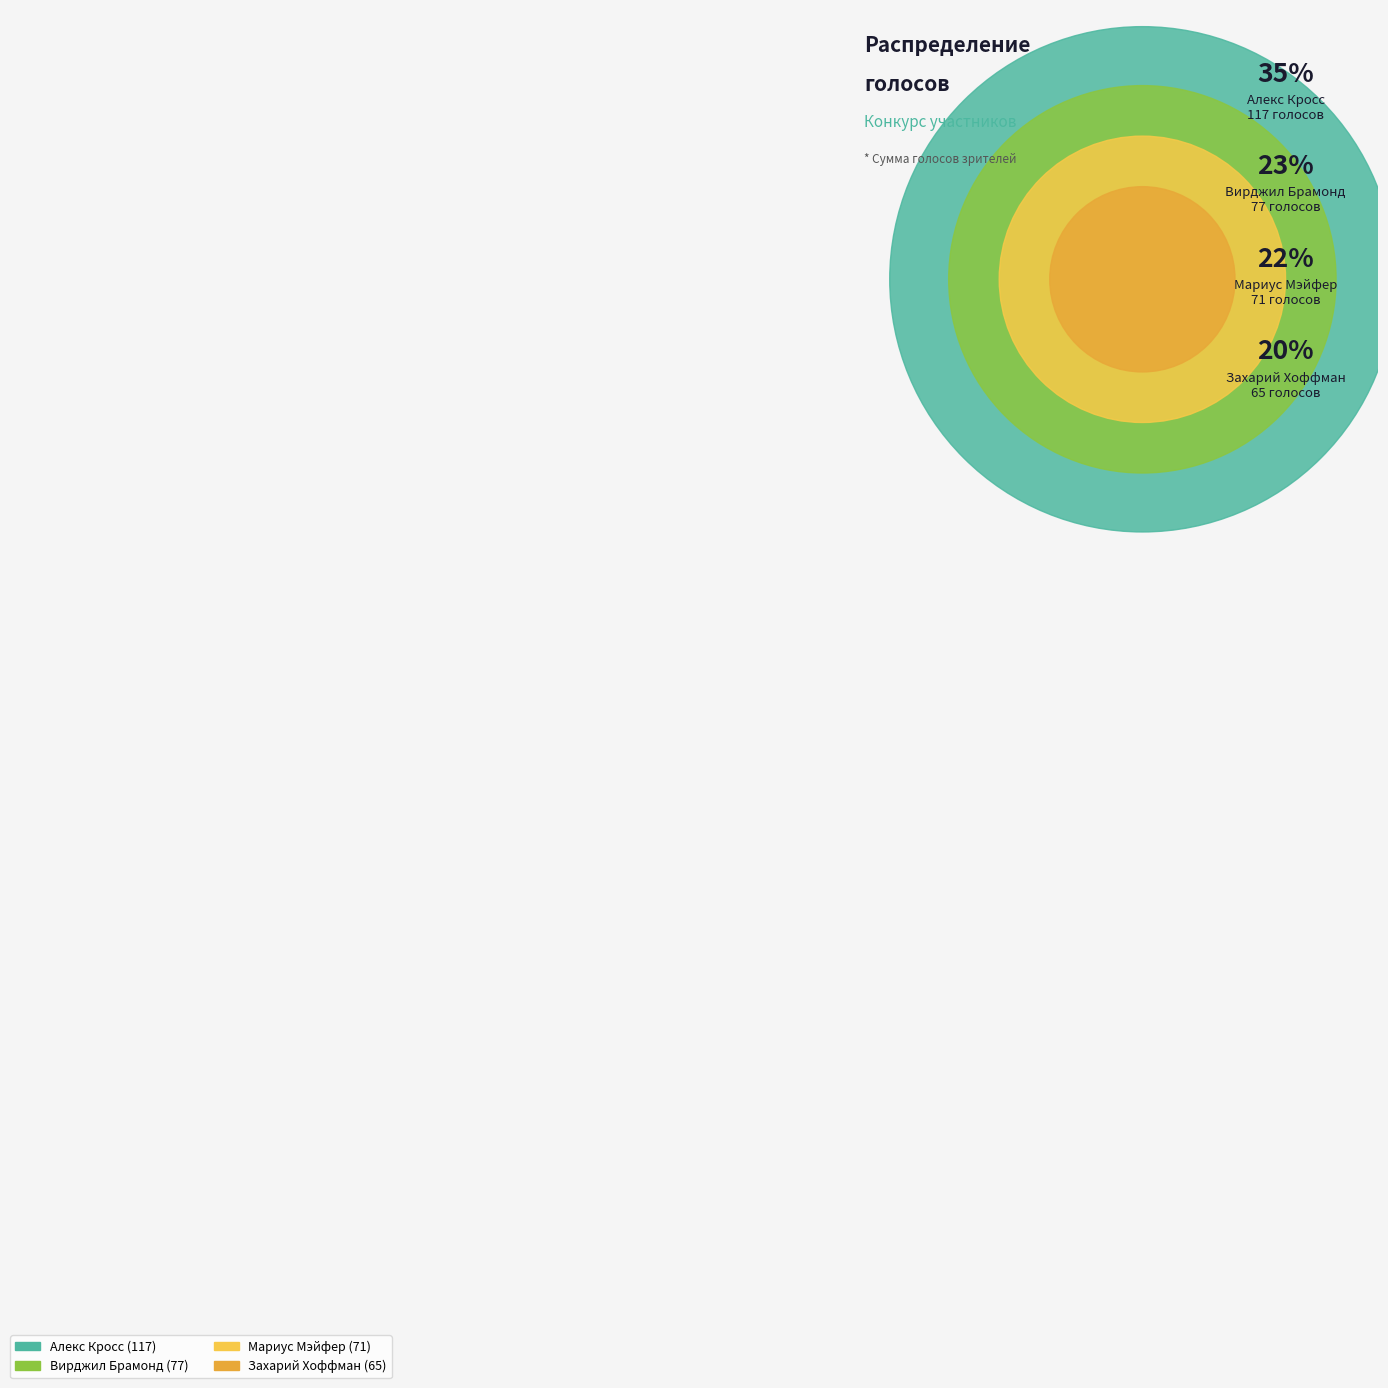

What percentage is the Захарий Хоффман slice, to the nearest percent?

20%